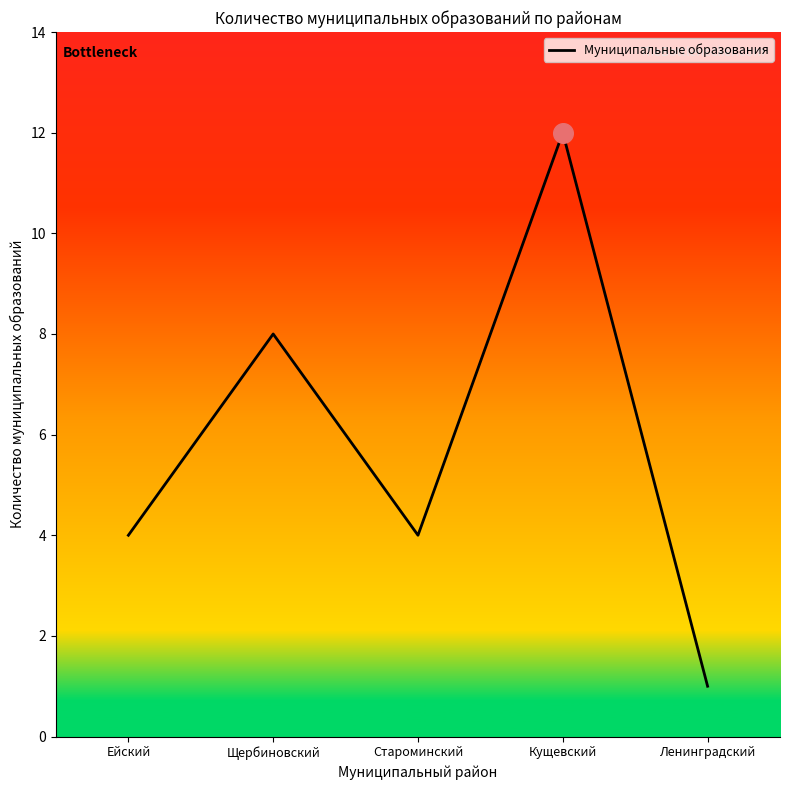

Approximately how many times larger is the value at Кущевский compared to Ленинградский?

12.0